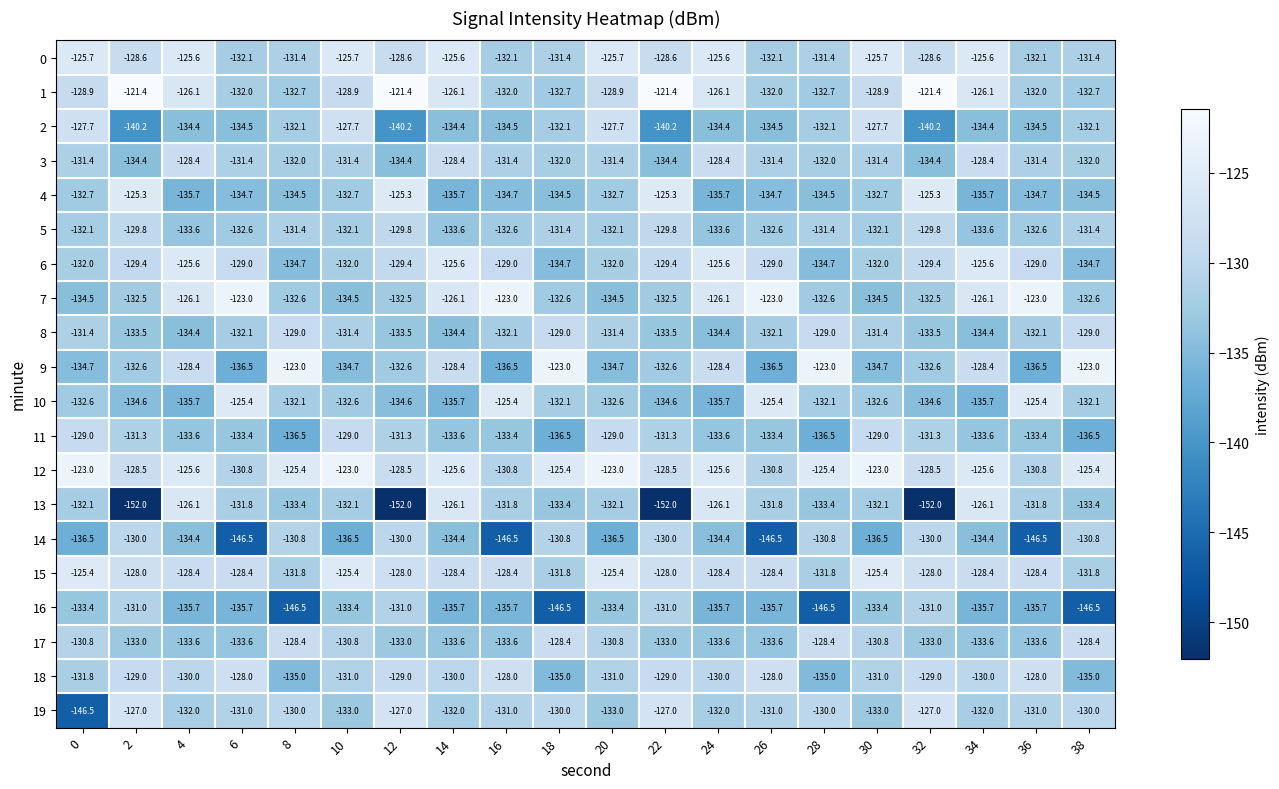

What is the minimum value shown in the chart?

-152.0